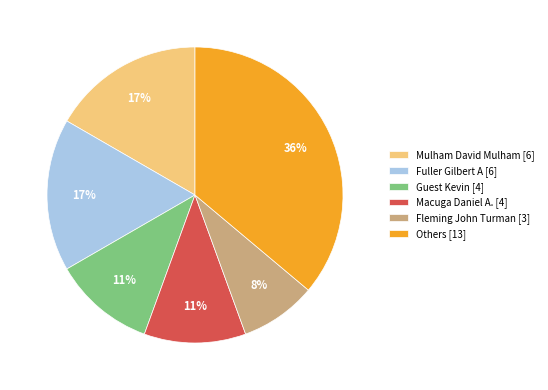

What is the largest slice in the pie chart?

Others [13]